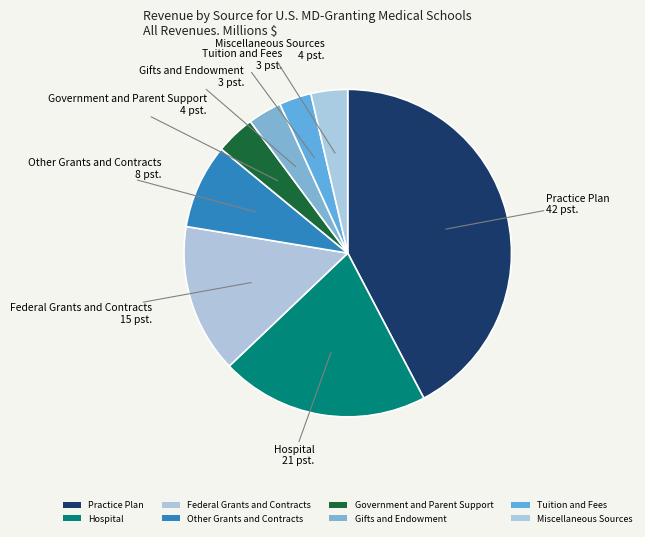

Which category has the biggest portion of the pie?

Practice Plan